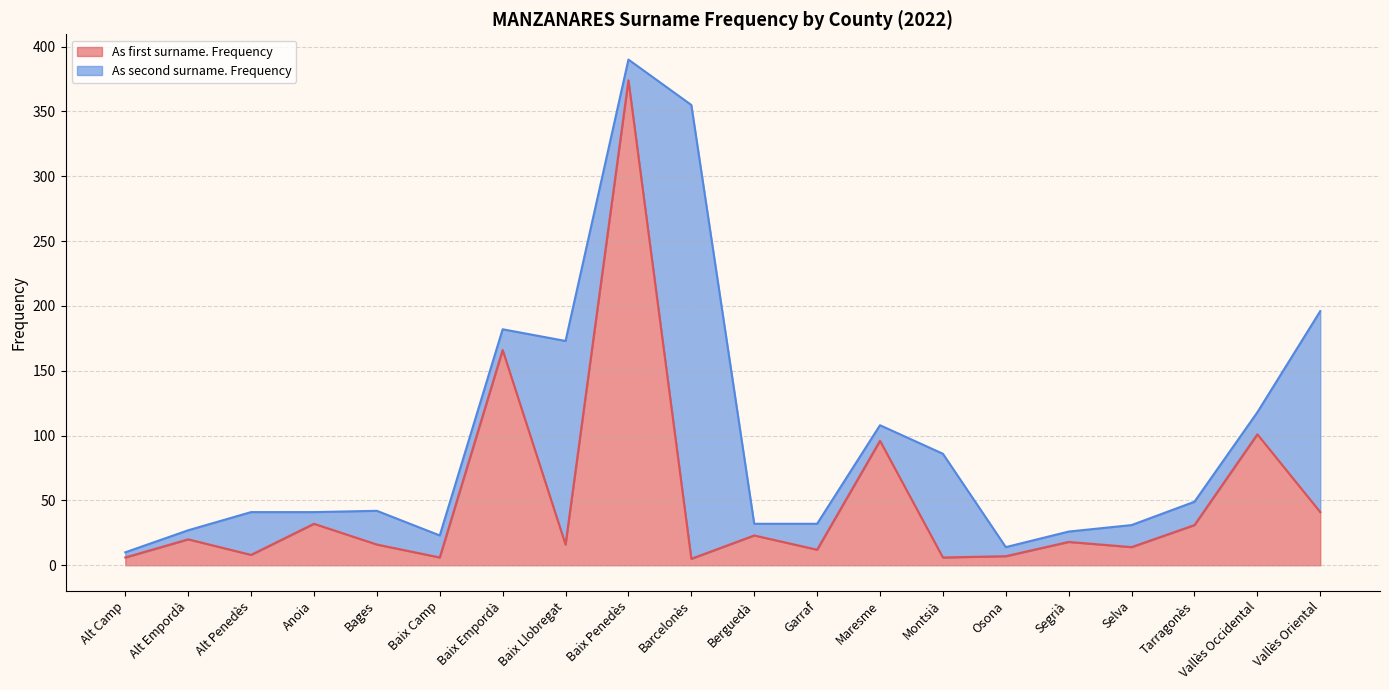

What is the difference between the values at Anoia and Baix Empordà?

134